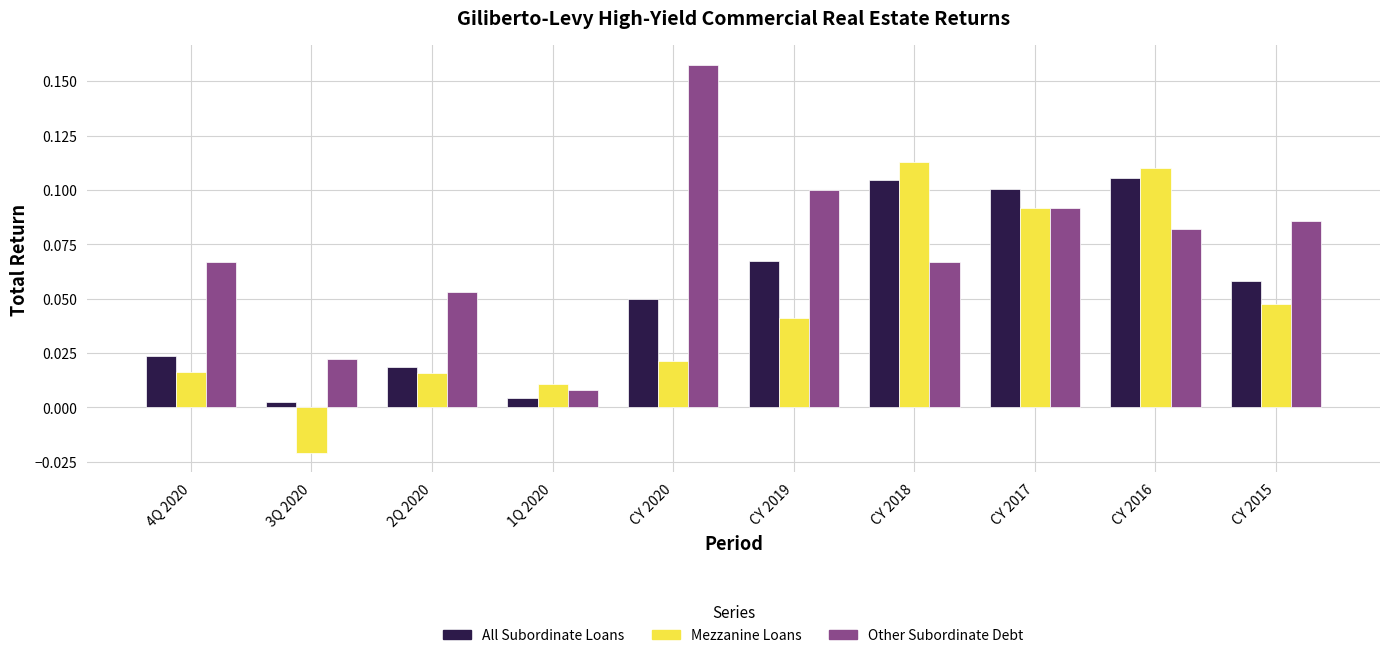

Is the value of Other Subordinate Debt at 2Q 2020 greater than the value of All Subordinate Loans at CY 2017?

No